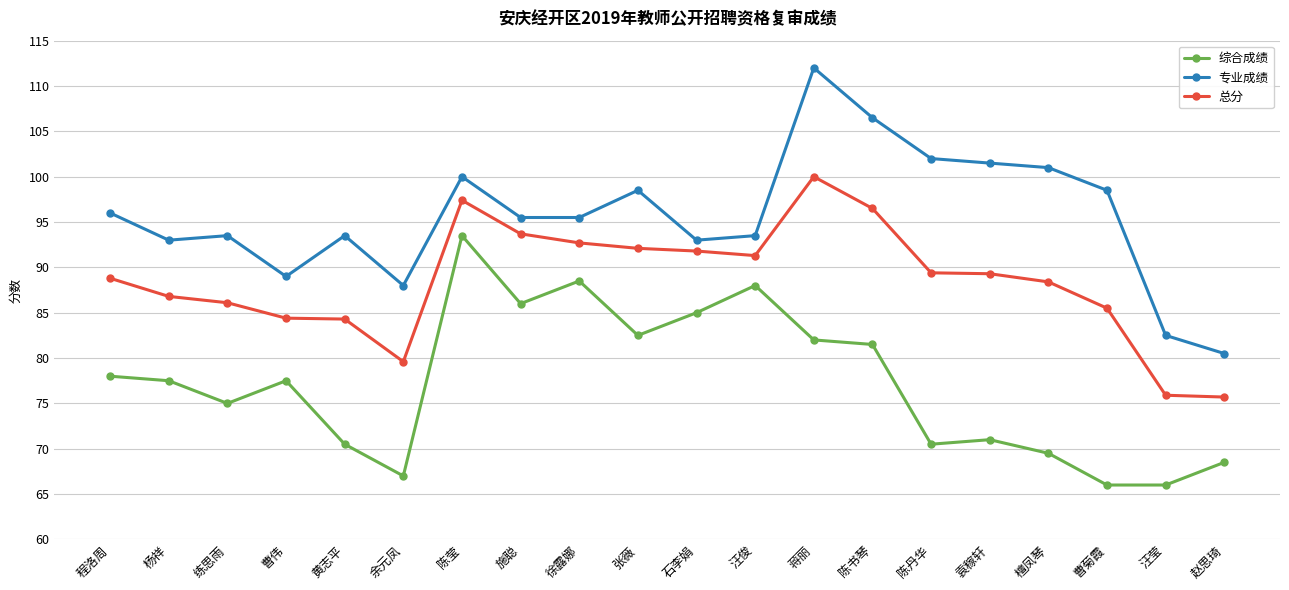

In 专业成绩, how many points are higher than both neighbors (excluding endpoints)?

5